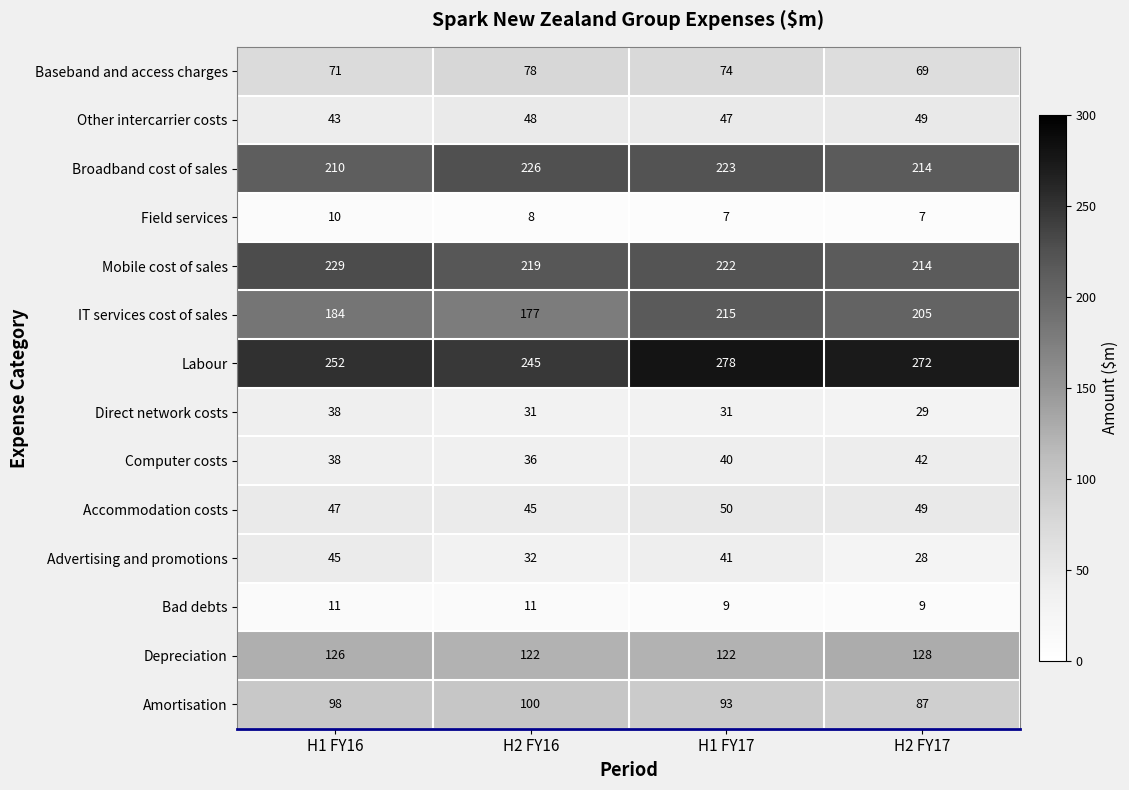

What is the spread (max minus min) of values at H1 FY16?

242